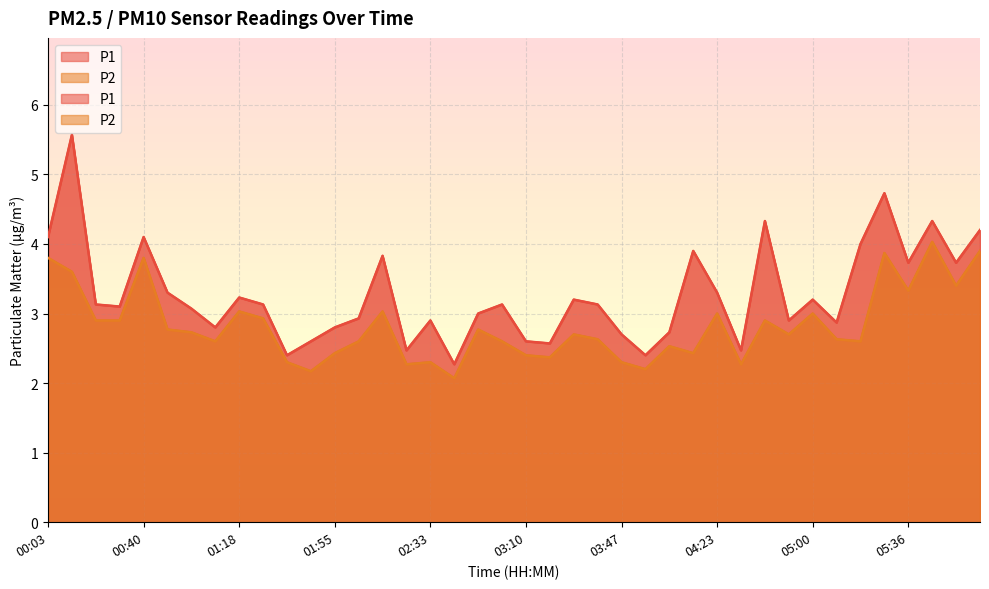

Read the P1 value at 00:40.

4.1